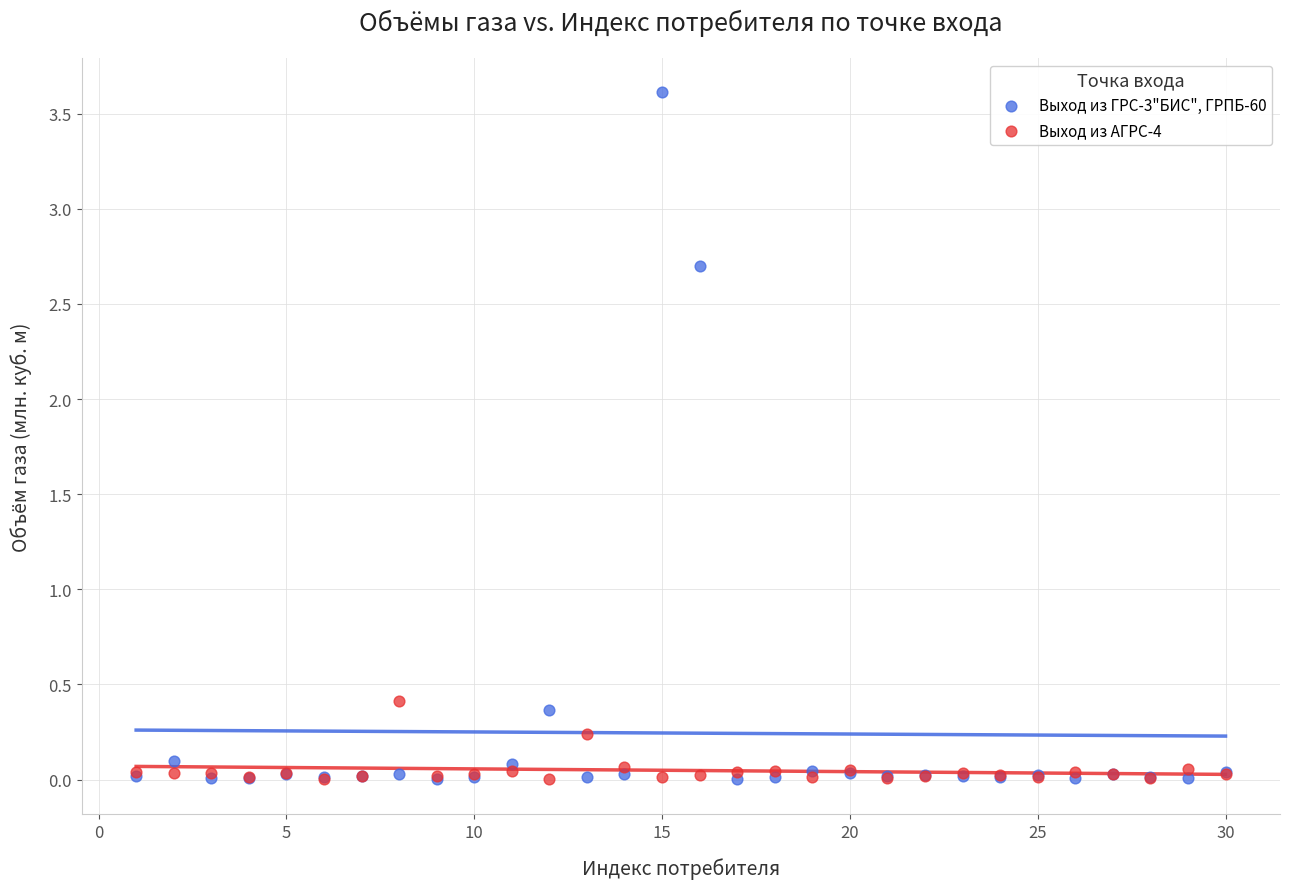

What are all the series names shown in the legend?

Выход из ГРС-3"БИС", ГРПБ-60, Выход из АГРС-4